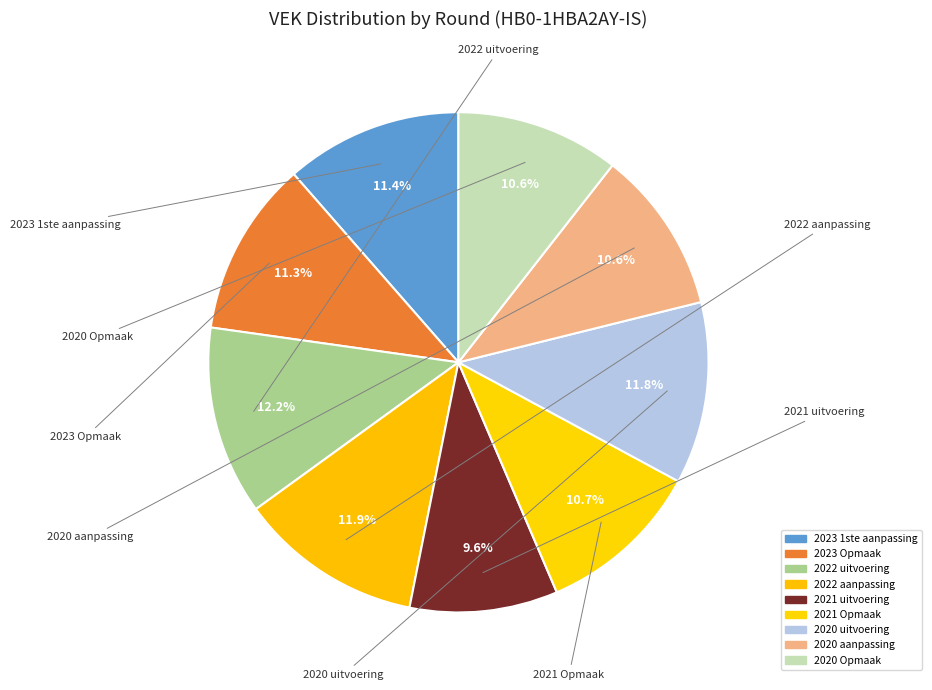

How many slices are in this pie chart?

9